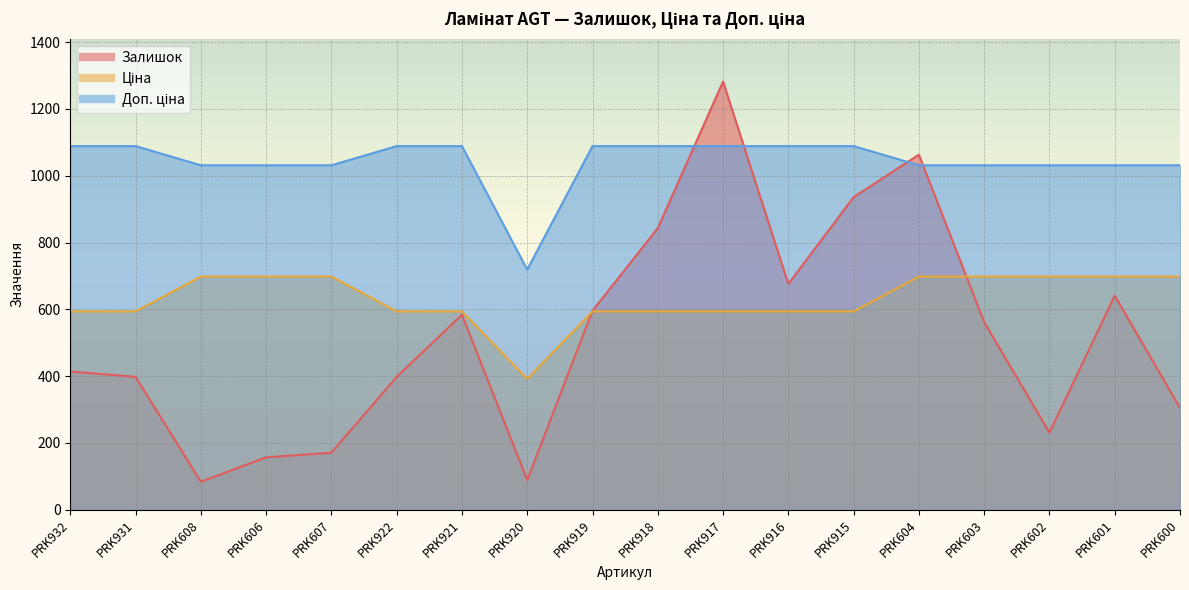

At how many categories does at least one series exceed 646?

18